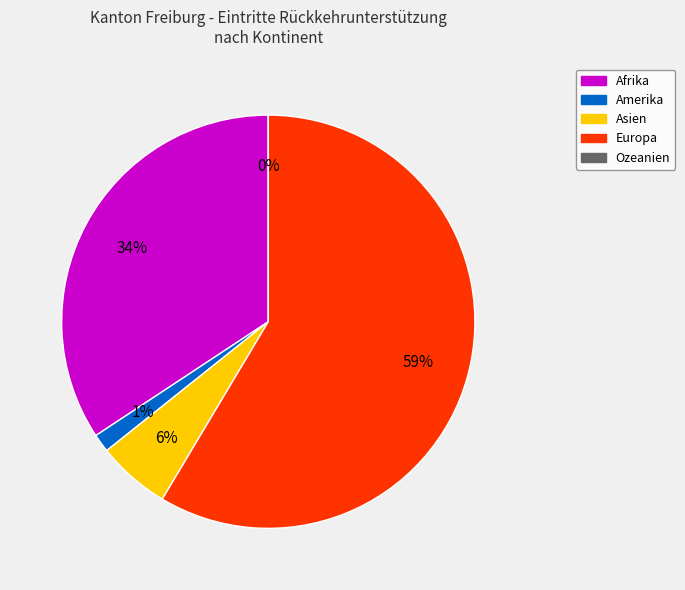

Between Asien and Afrika, which is larger?

Afrika